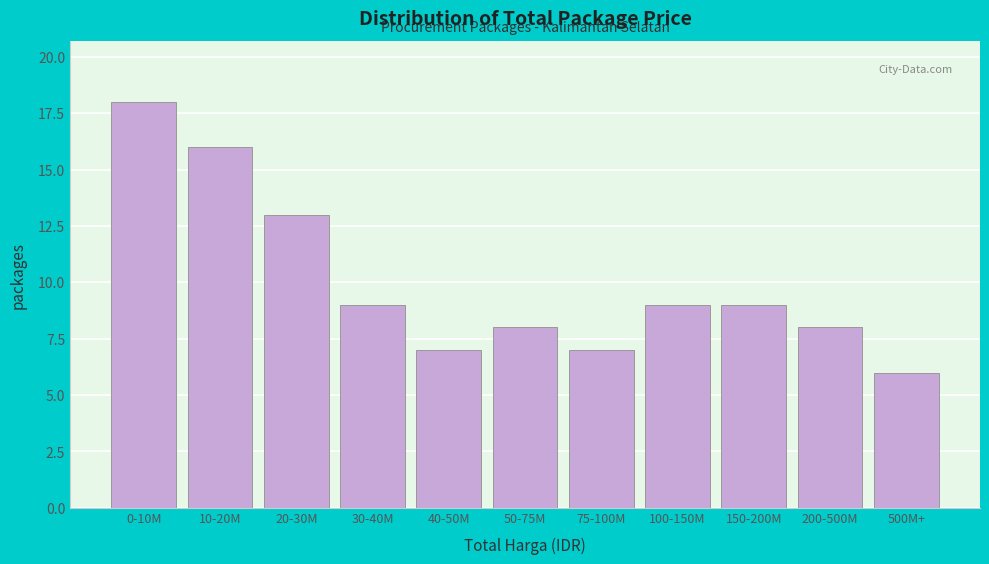

Reading left to right, what are all the values shown in this chart?

18	16	13	9	7	8	7	9	9	8	6